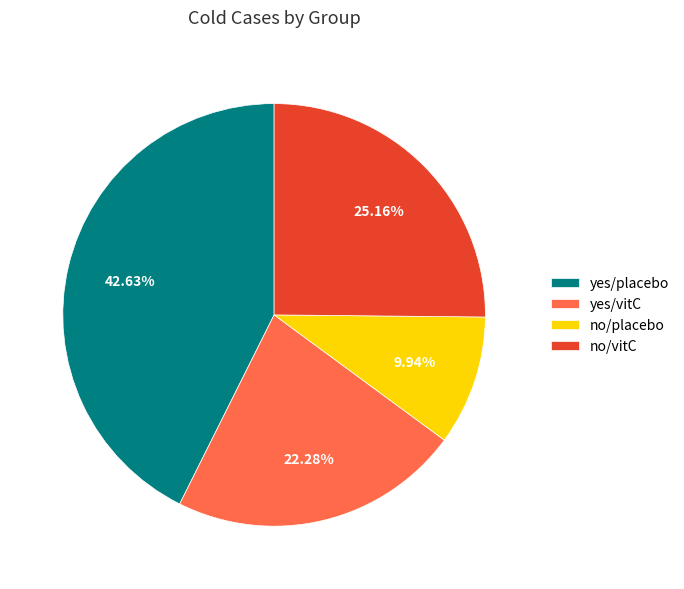

To the nearest percent, what portion does no/vitC represent?

25%